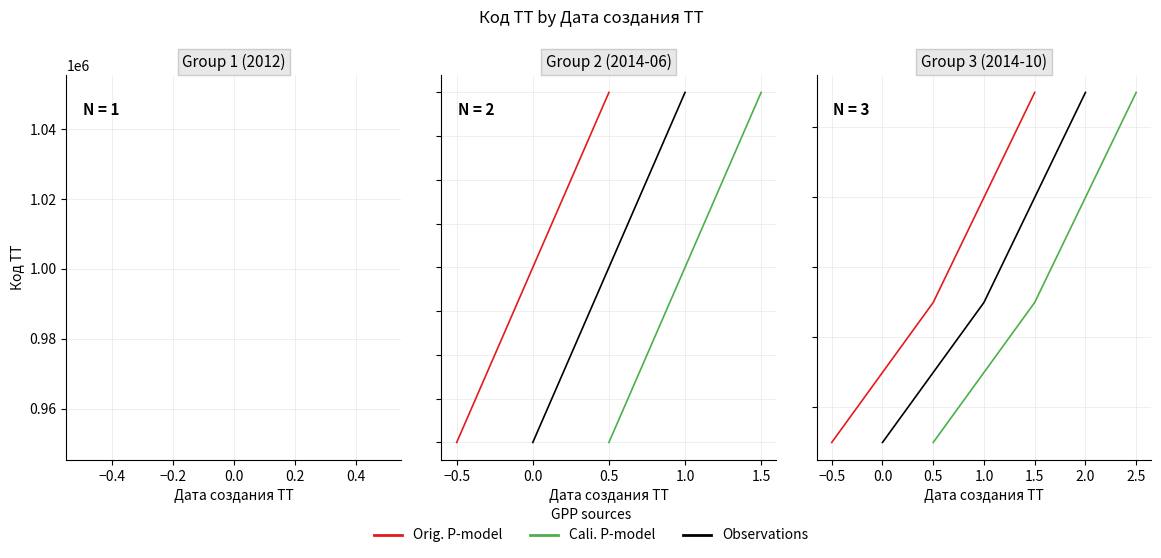

What is the value of the 6th point from the left?

1010136